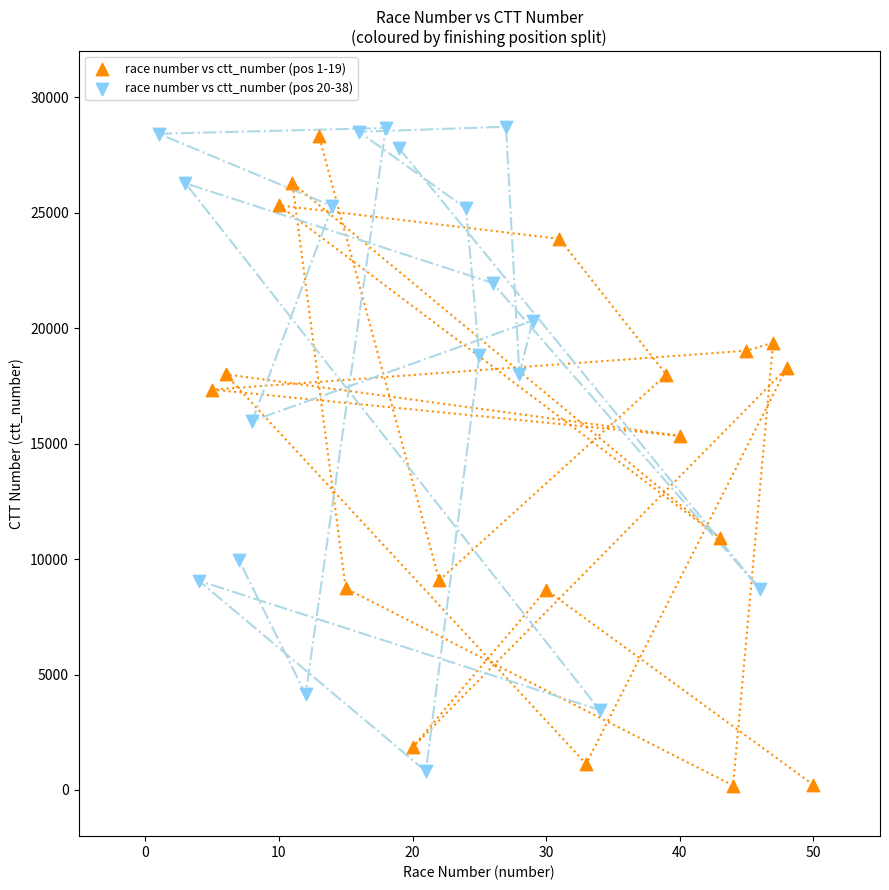

What are all the series names shown in the legend?

race number vs ctt_number (pos 1-19), race number vs ctt_number (pos 20-38)